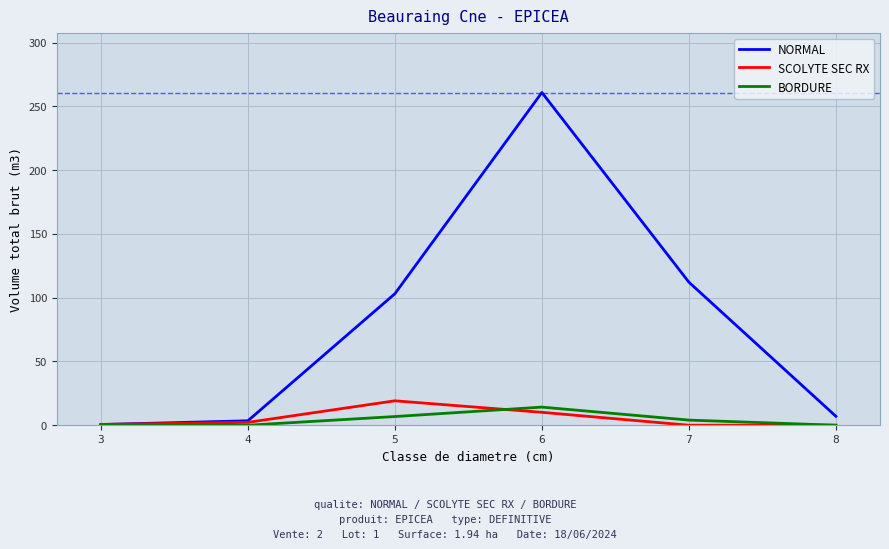

The value of NORMAL at 3 is 0.5. True or false?

True